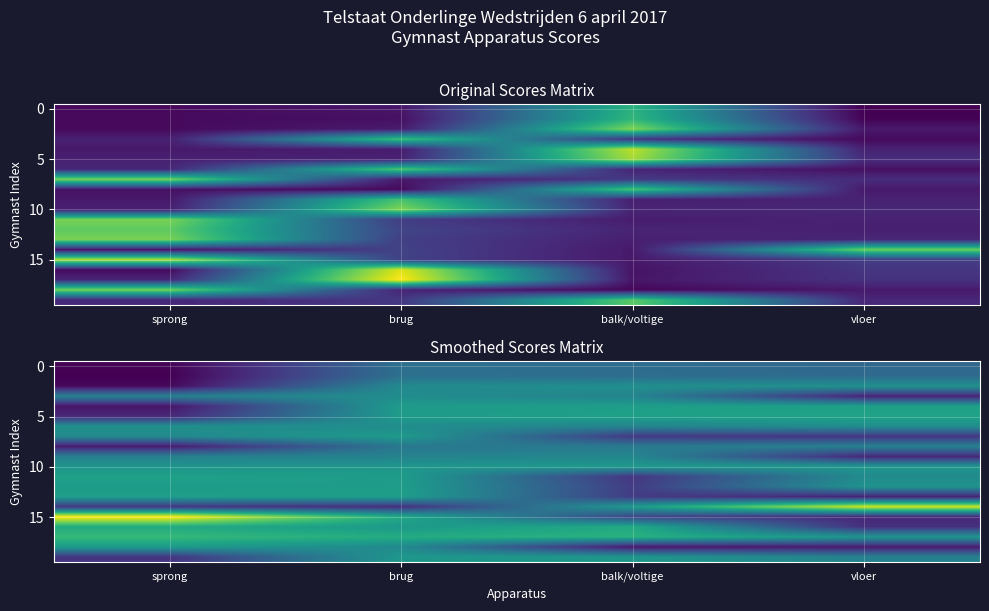

At which category does the chart reach its minimum across all series?

sprong